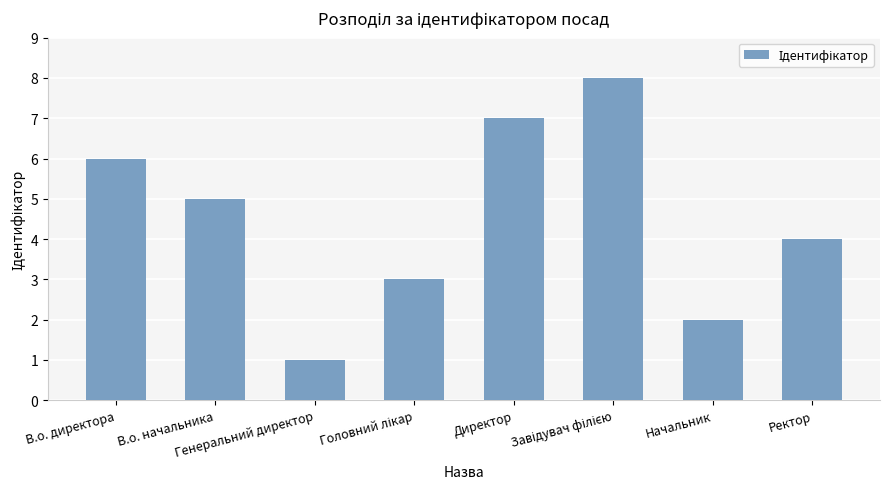

How many categories are shown in the chart?

8